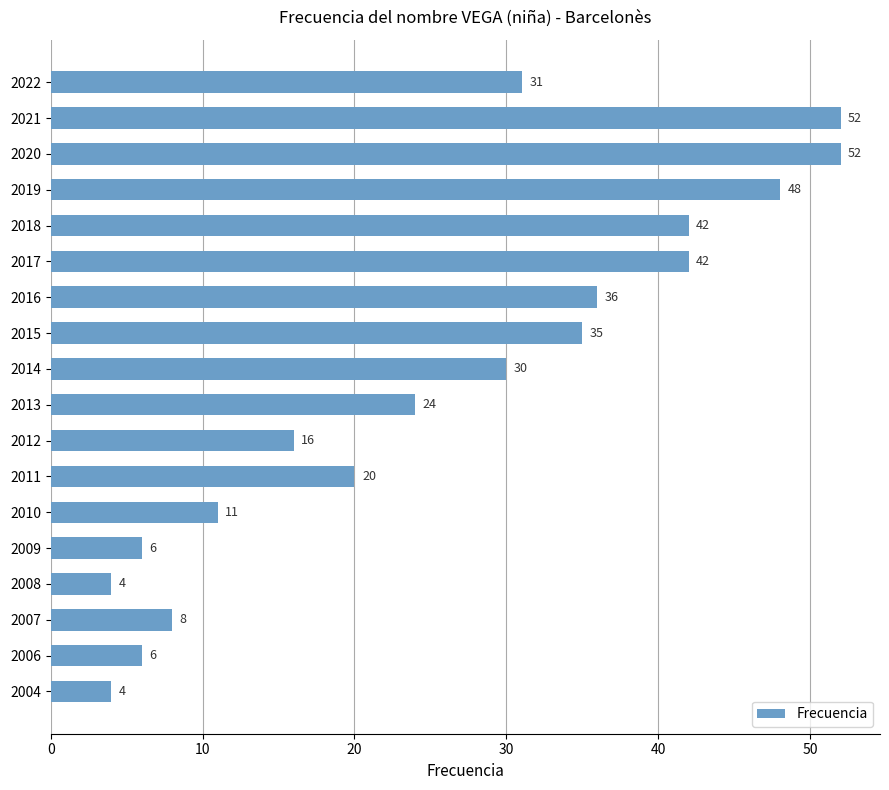

What is the difference between the maximum and minimum values?

48